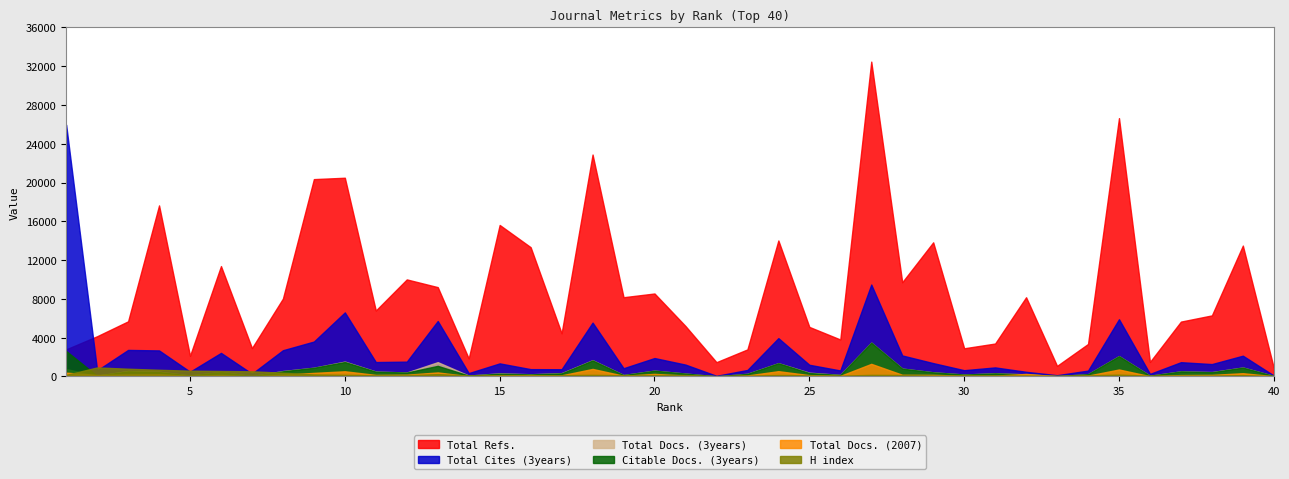

Which series has the largest total across all categories?

Total Refs.